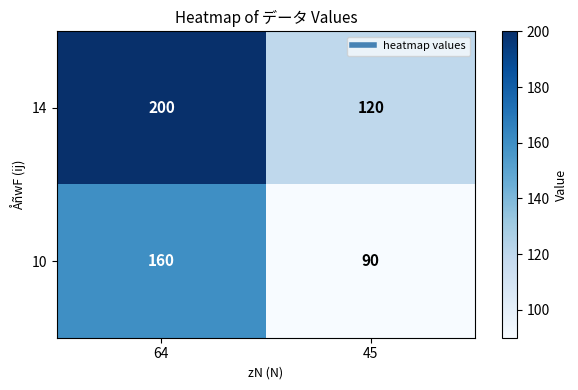

Count the number of data series in this chart.

2